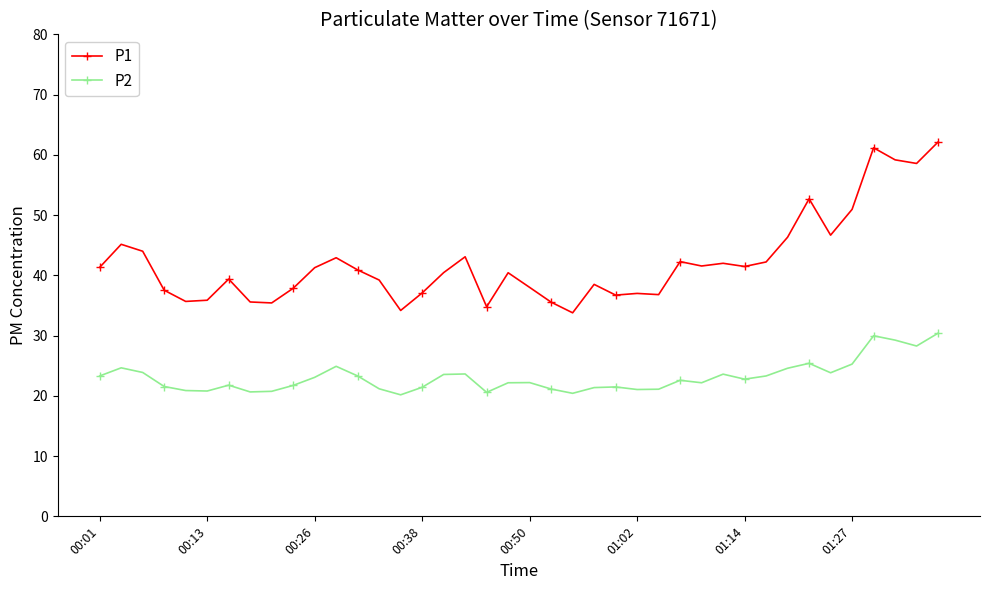

Does the chart have visible grid lines?

No